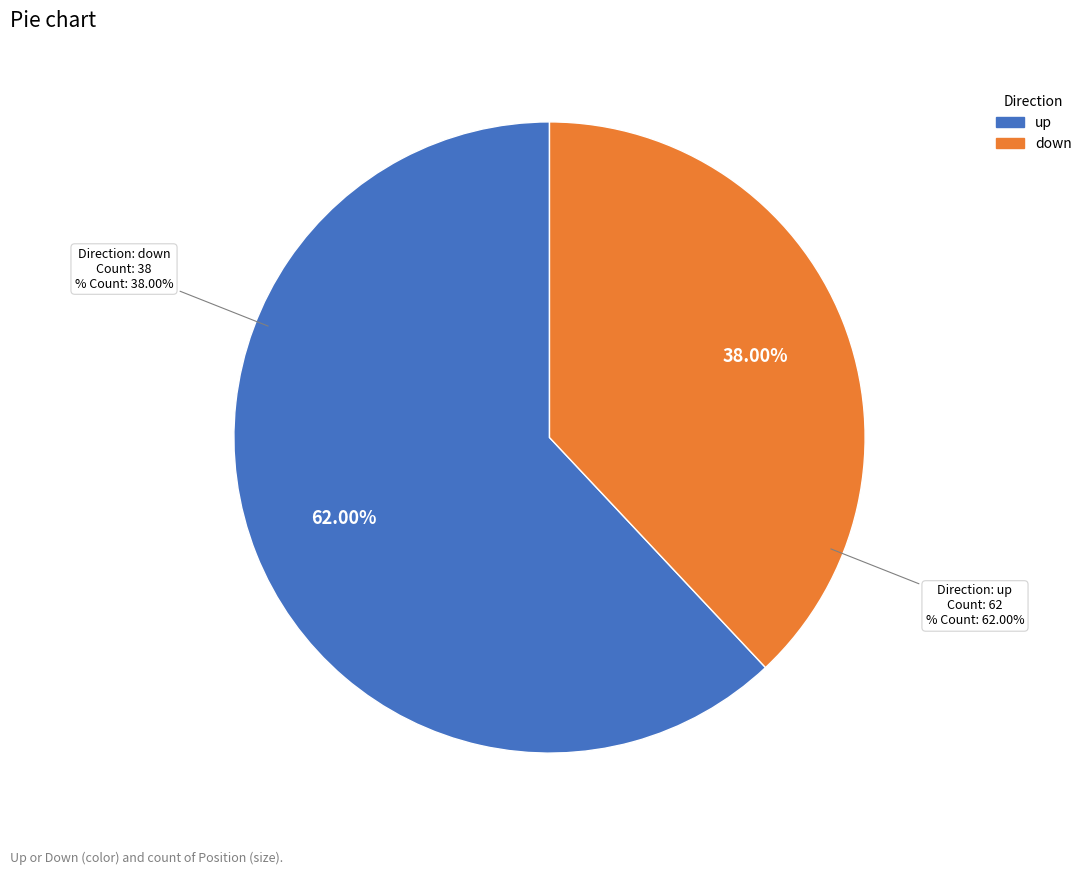

To the nearest percent, what is the difference between the largest and smallest slice percentages?

24%